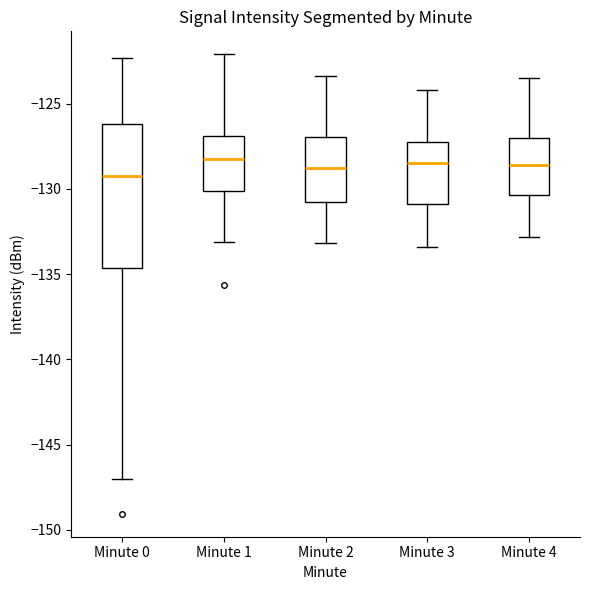

Comparing the boxes themselves (not the whiskers), which one is the tallest?

Minute 0